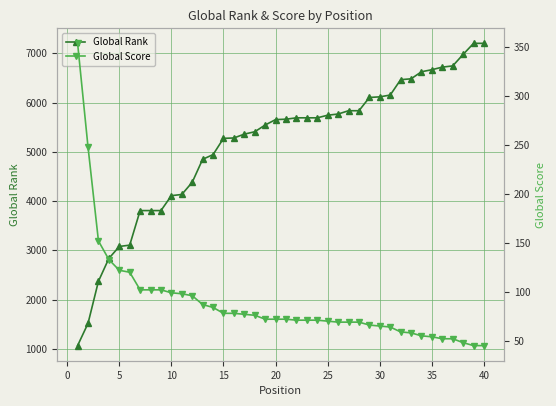

The value of Global Rank at 5 is 3079. True or false?

True